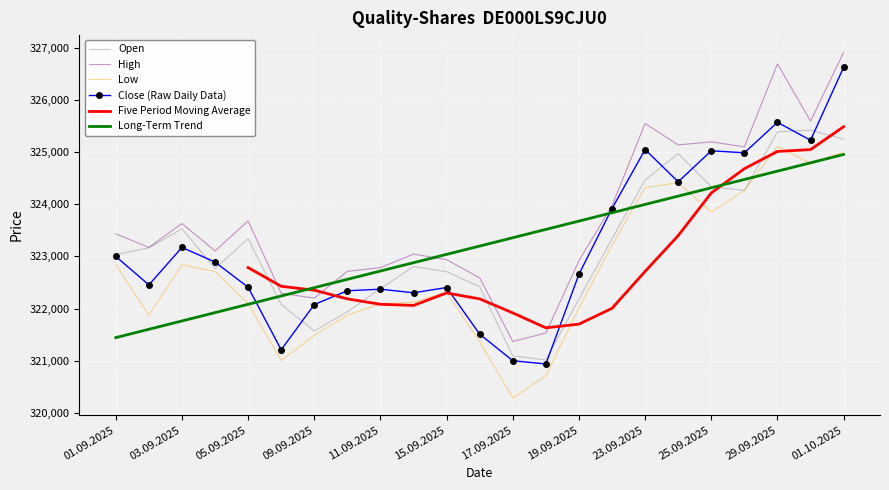

At which category is the sum across all series the highest?

01.10.2025